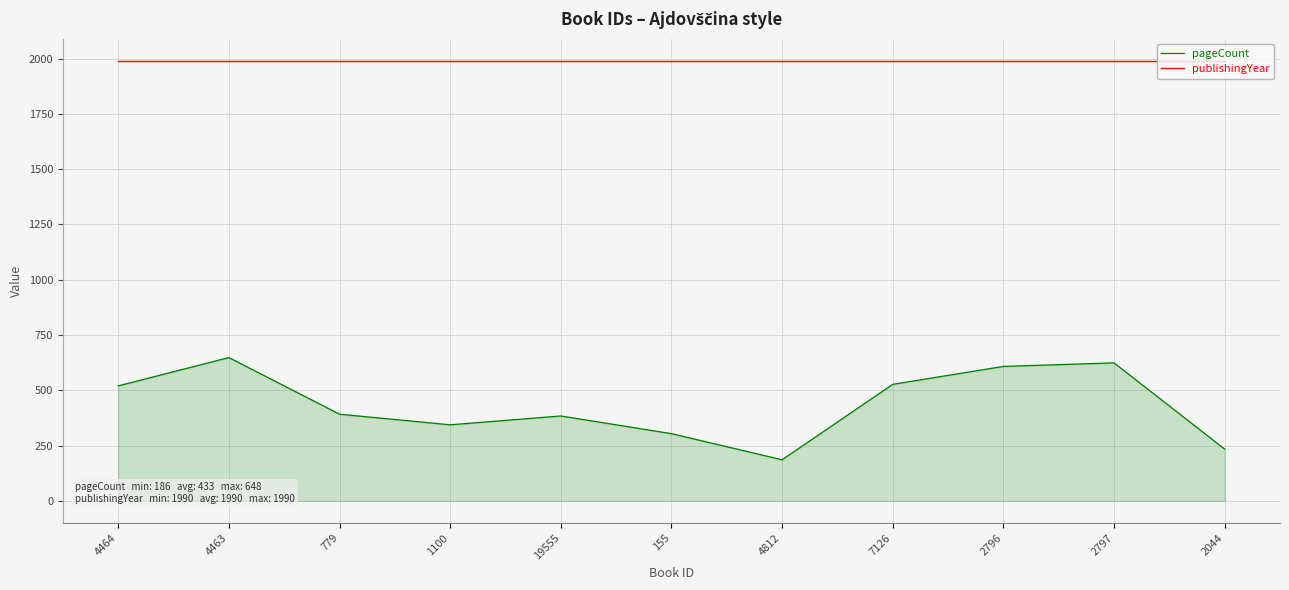

True or false: pageCount and publishingYear cross at least once.

False